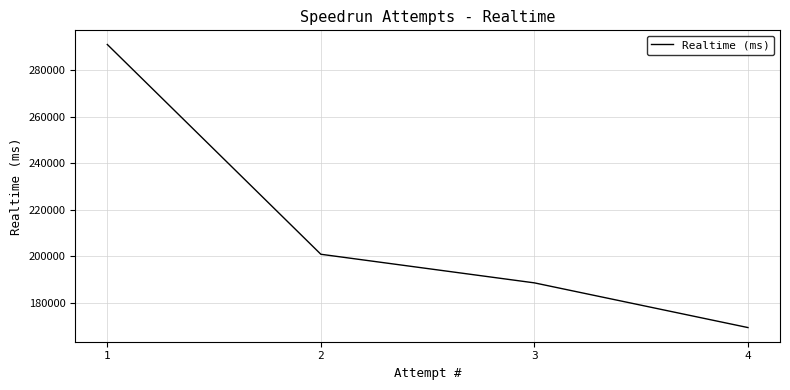

List the labels in order of value, largest first.

1, 2, 3, 4